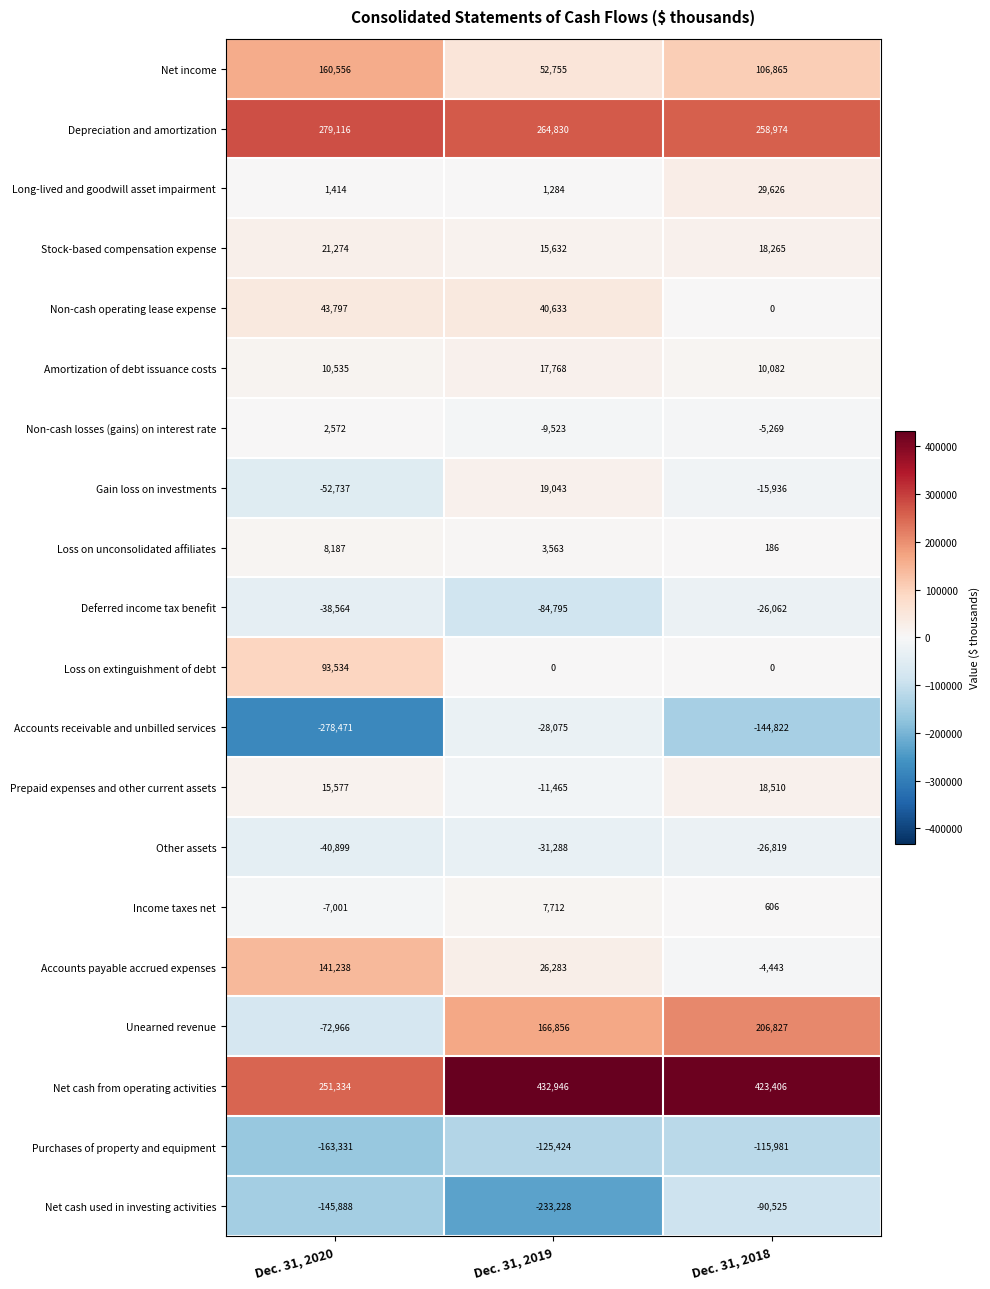

What is the sum of all Amortization of debt issuance costs values?

38385